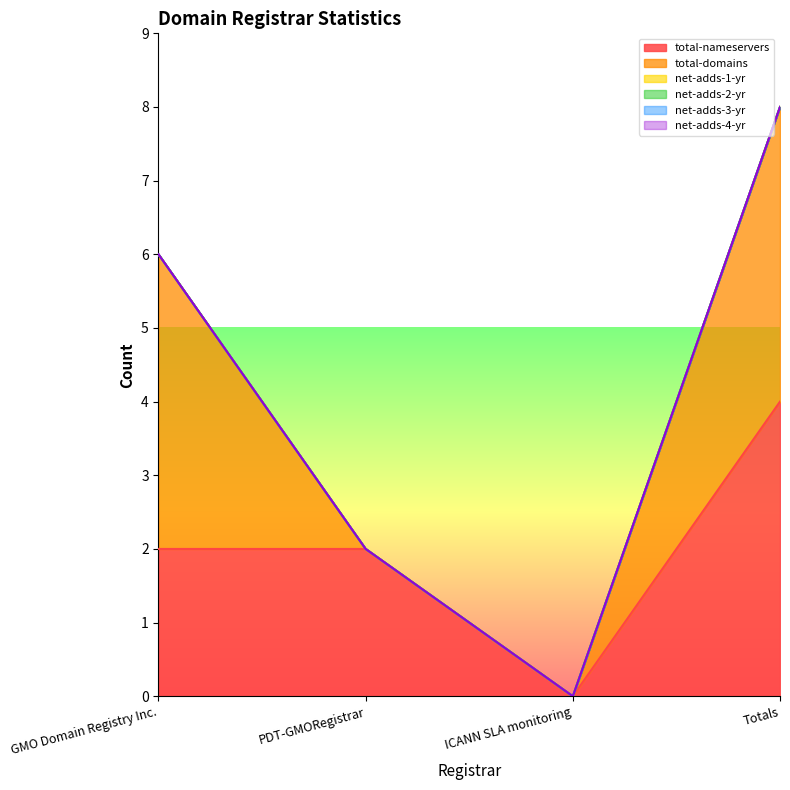

What is the difference between the highest and lowest values at Totals?

4